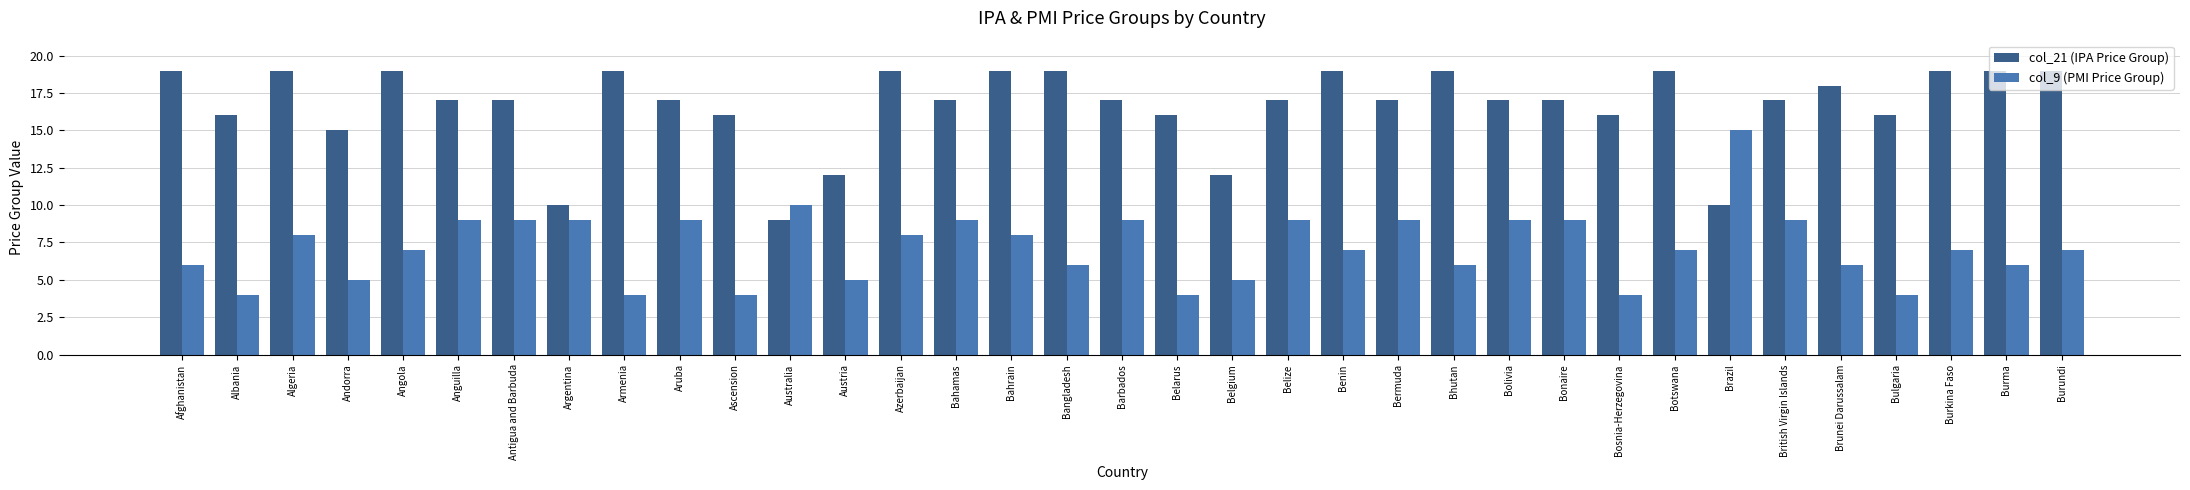

The value of col_9 (PMI Price Group) at Bolivia is 9. True or false?

True